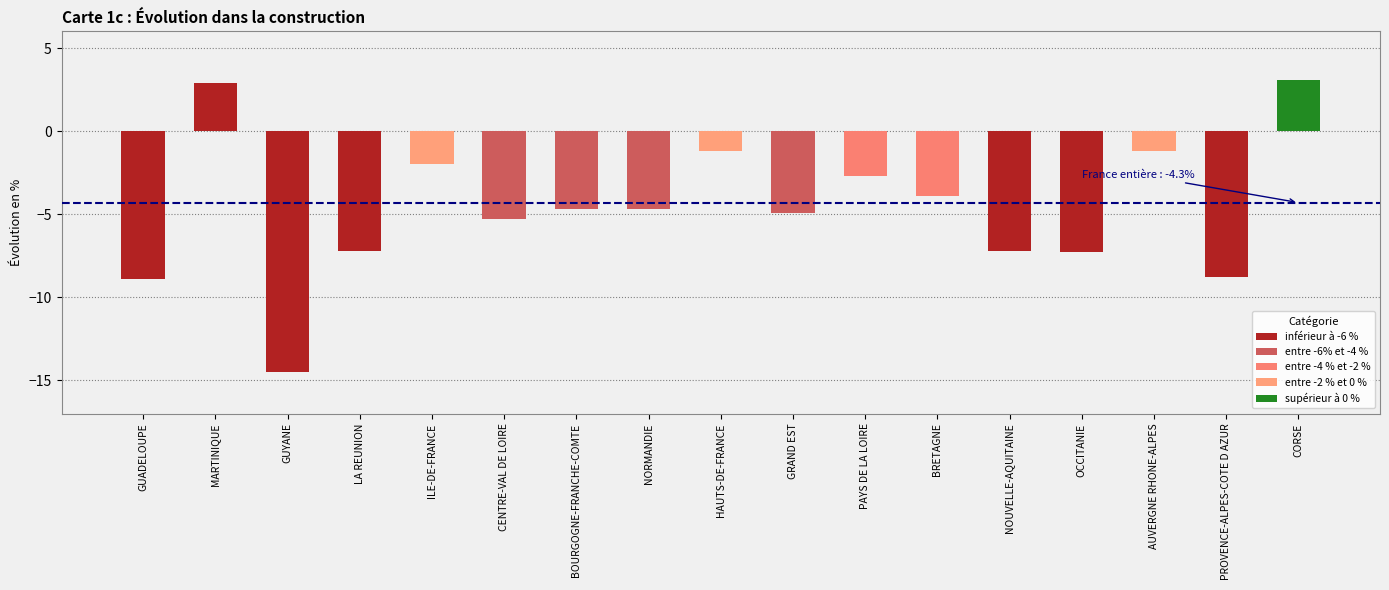

The chart shows a value of -2.0 at ILE-DE-FRANCE. True or false?

True